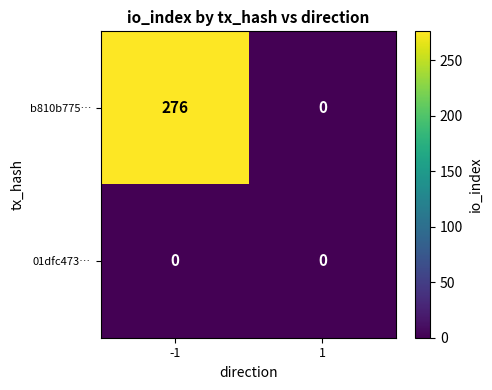

At -1, list the series in order from largest to smallest.

b810b775…, 01dfc473…